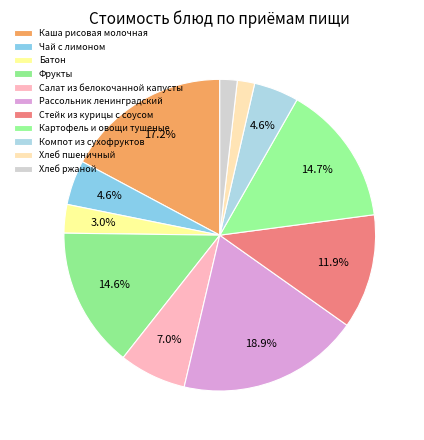

True or false: Салат из белокочанной капусты accounts for 7% of the total.

True